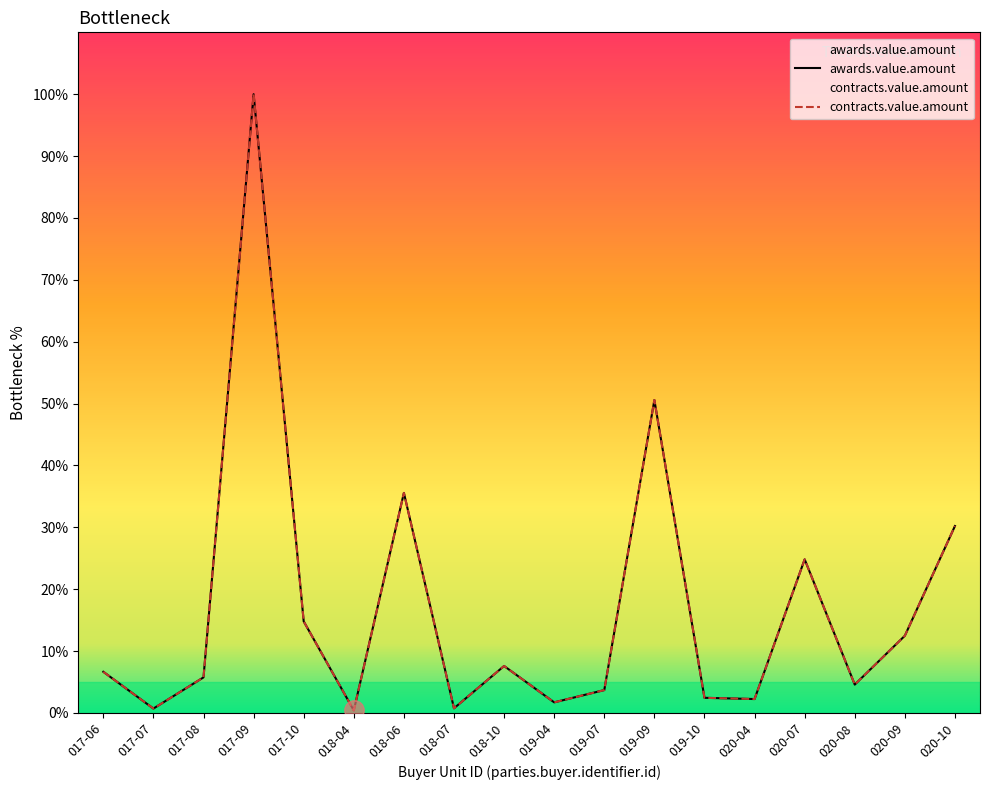

Where is the first local minimum for awards.value.amount?

017-07